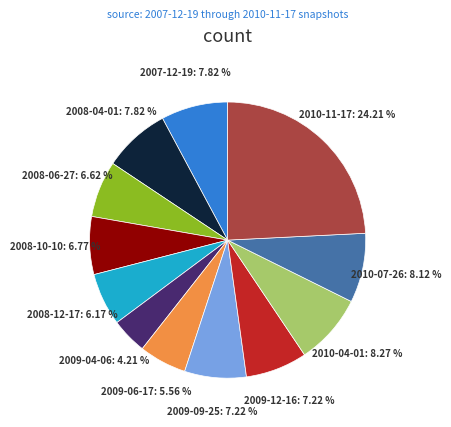

True or false: 2007-12-19 accounts for 1% of the total.

False